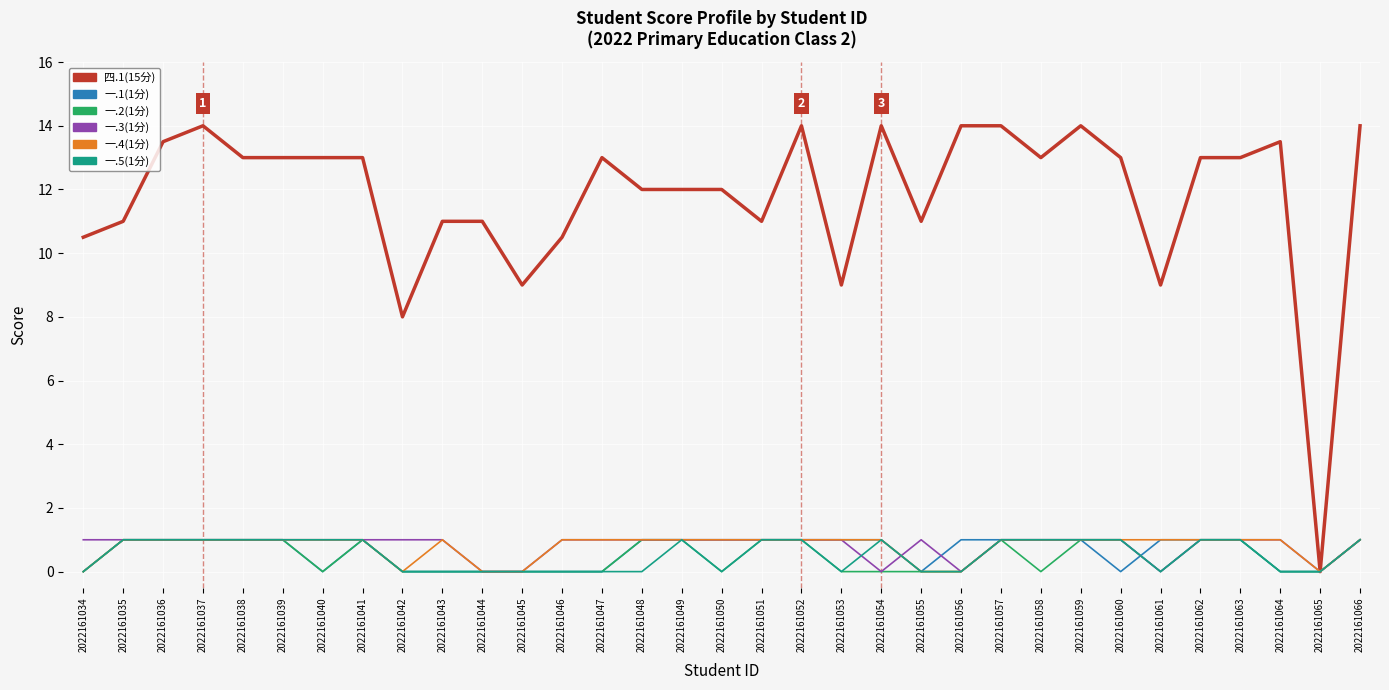

The 一.3(1分) series shows 0.0 at 2022161045. True or false?

True